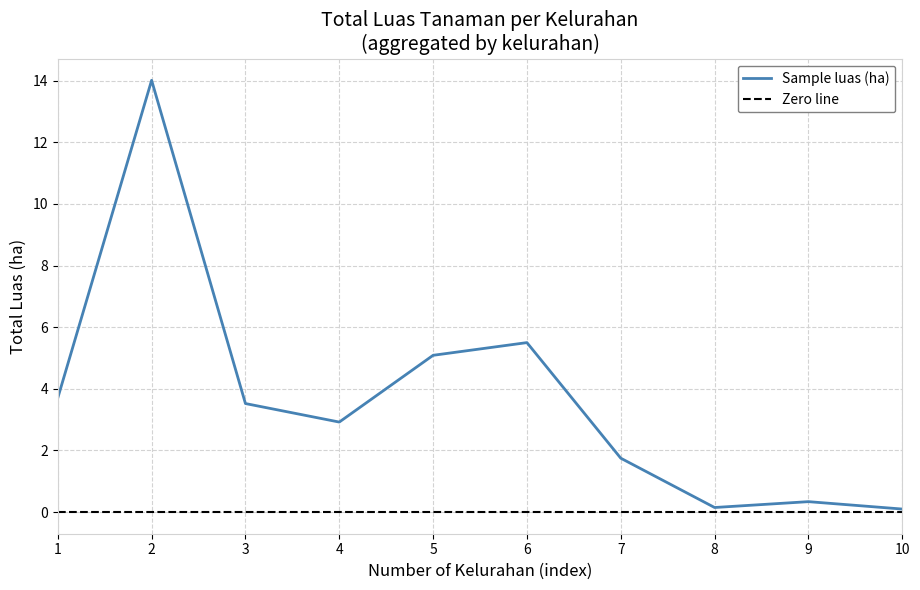

What is the total value across all series at 9?

0.3